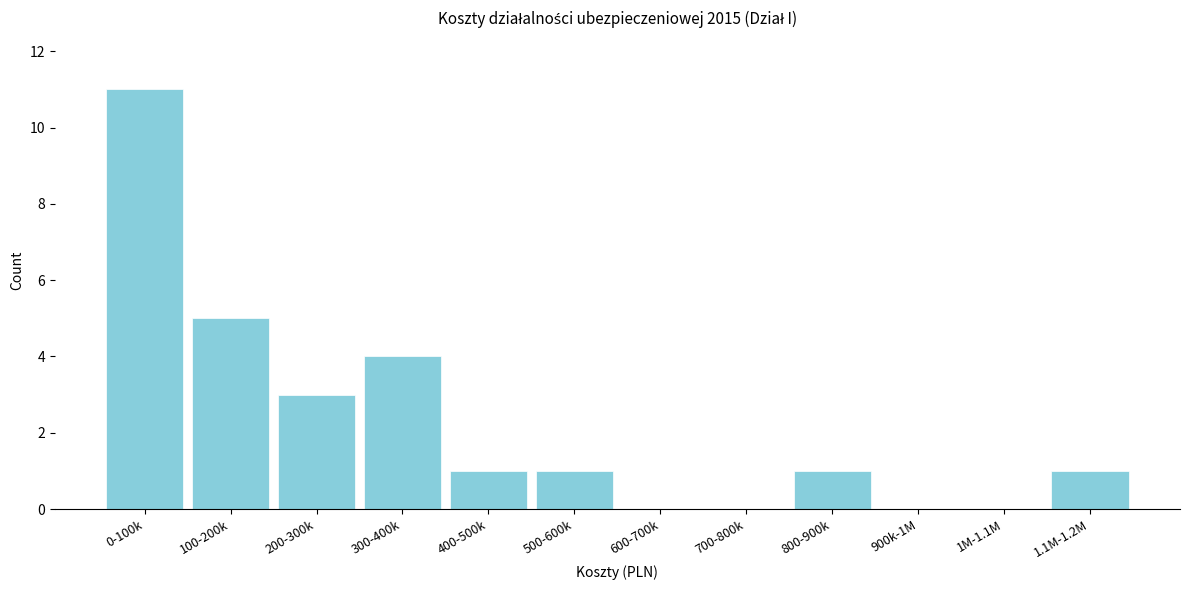

Reading left to right, transcribe all the data shown in this chart.

0-100k=11	100-200k=5	200-300k=3	300-400k=4	400-500k=1	500-600k=1	600-700k=0	700-800k=0	800-900k=1	900k-1M=0	1M-1.1M=0	1.1M-1.2M=1